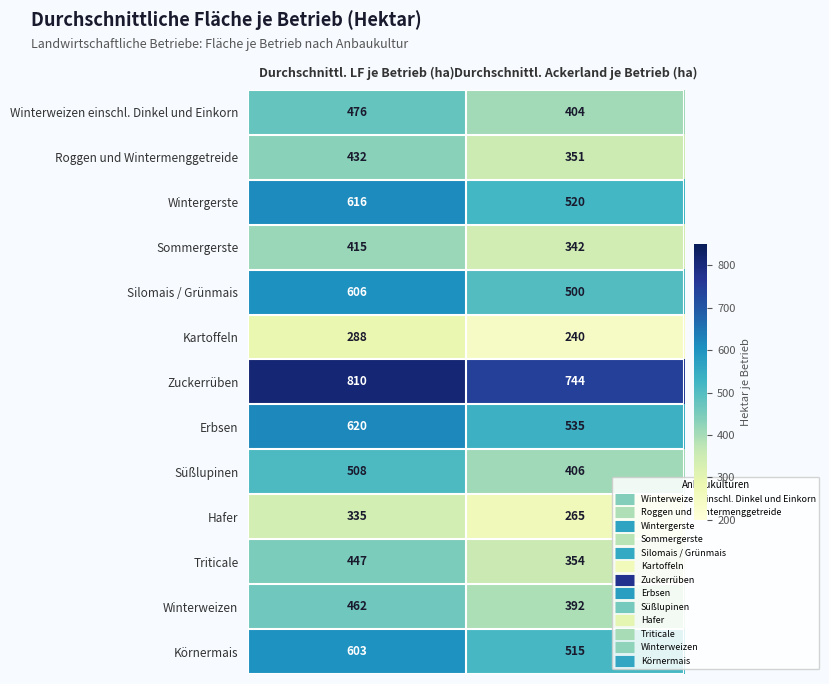

What is the sum of the Triticale values at Durchschnittl. LF je Betrieb (ha) and Durchschnittl. Ackerland je Betrieb (ha)?

801